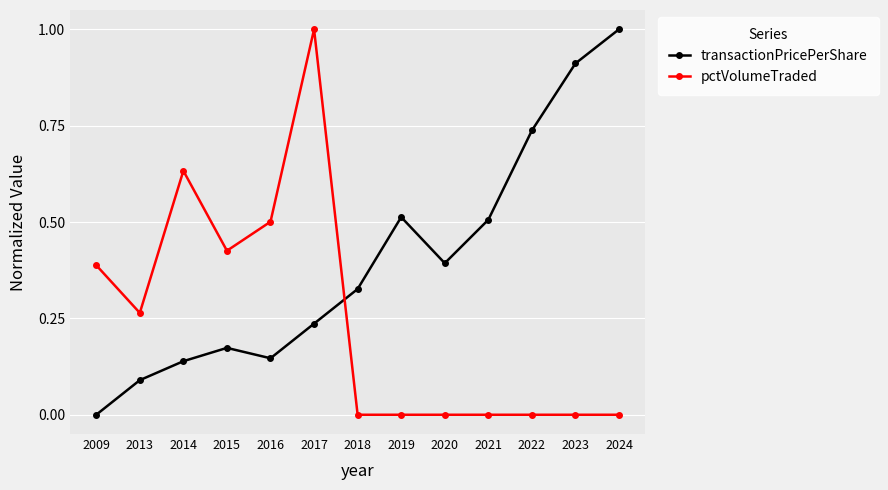

Does the chart have visible grid lines?

Yes